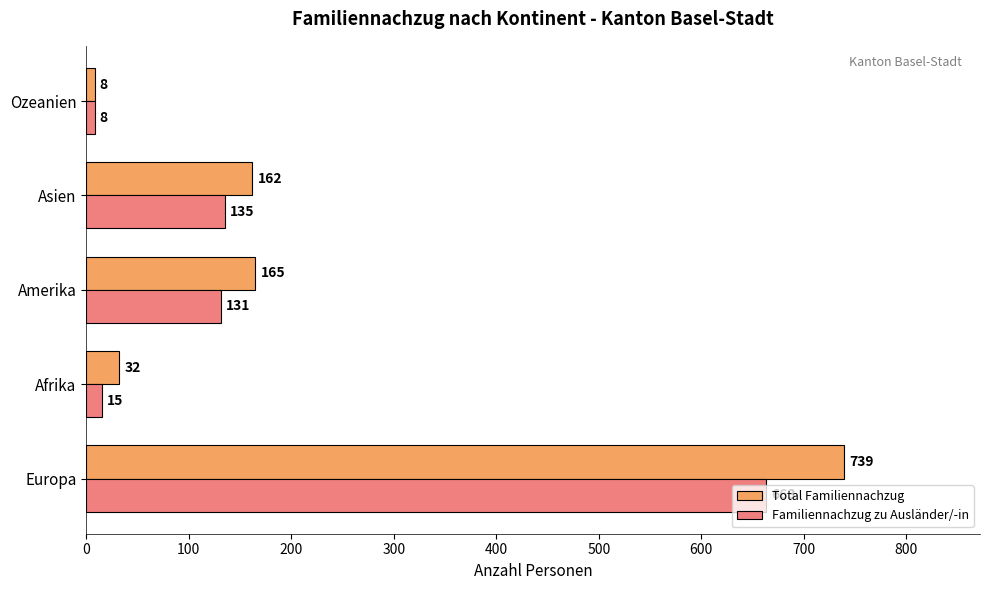

What is the difference between the maximum and minimum values in the Familiennachzug zu Ausländer/-in series?

655